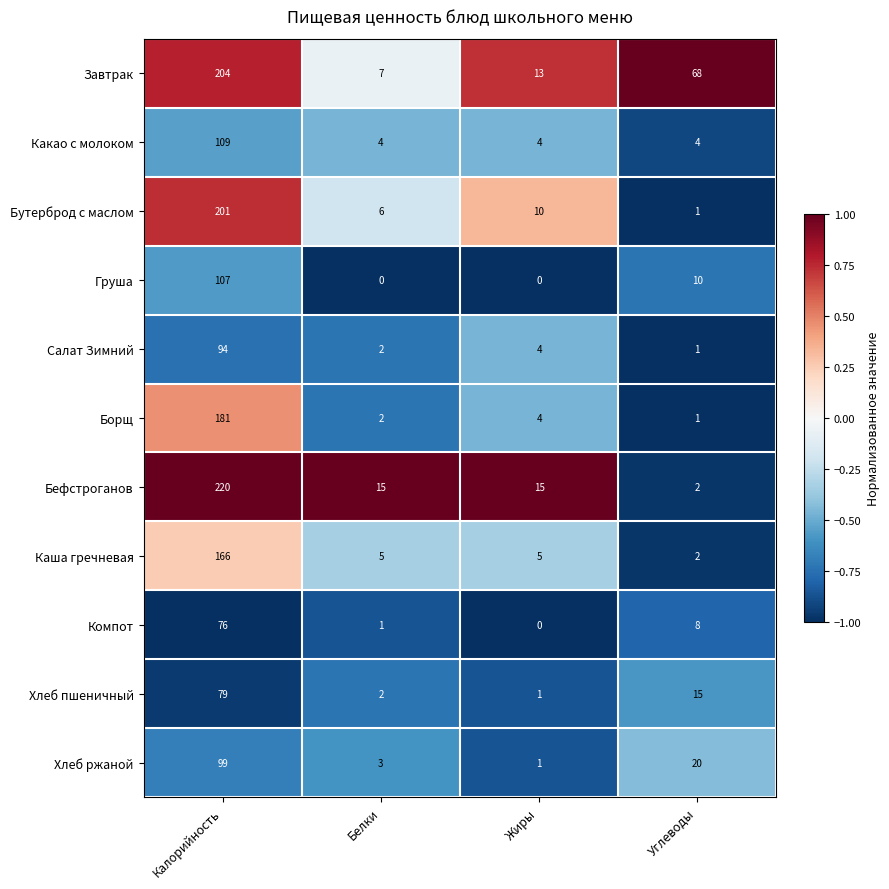

True or false: Бефстроганов has a value of 15 at Белки.

True